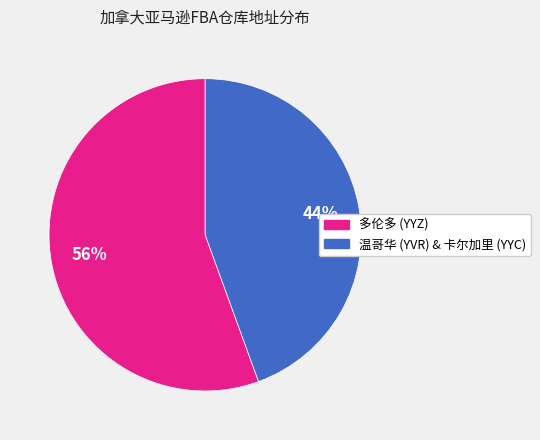

How many segments does this pie chart have?

2